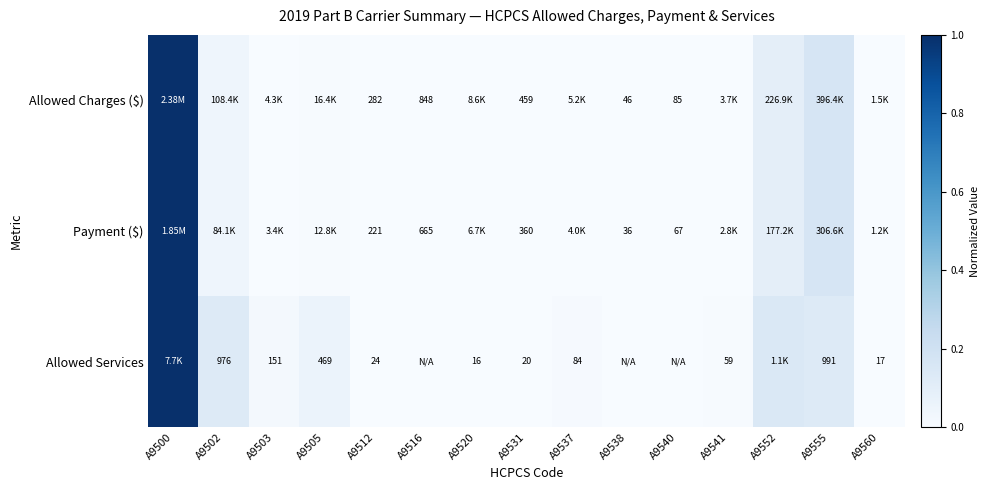

At how many categories does at least one series exceed 0?

14